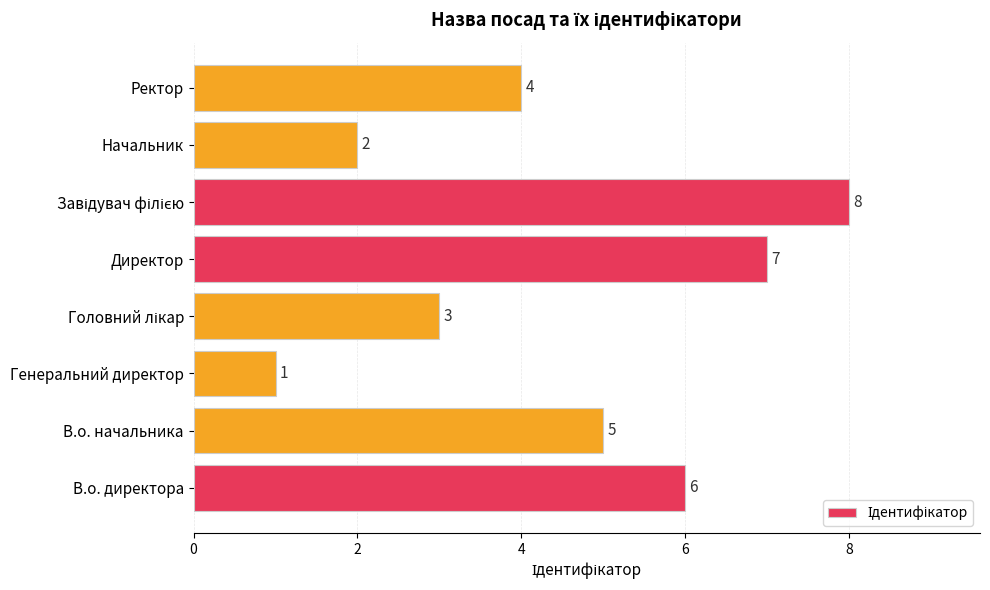

What is the difference between the values at В.о. начальника and Генеральний директор?

4